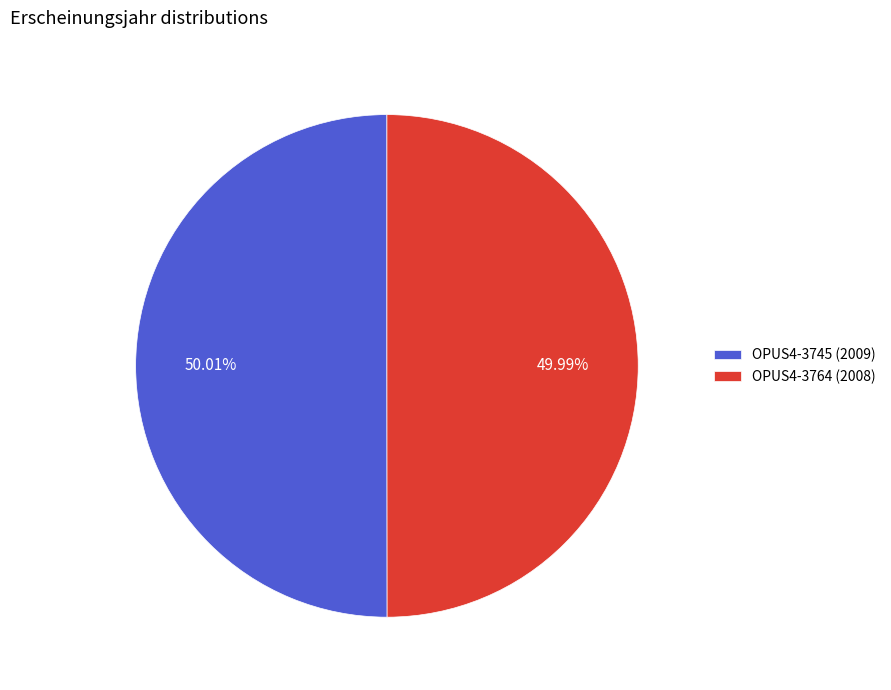

How many segments does this pie chart have?

2